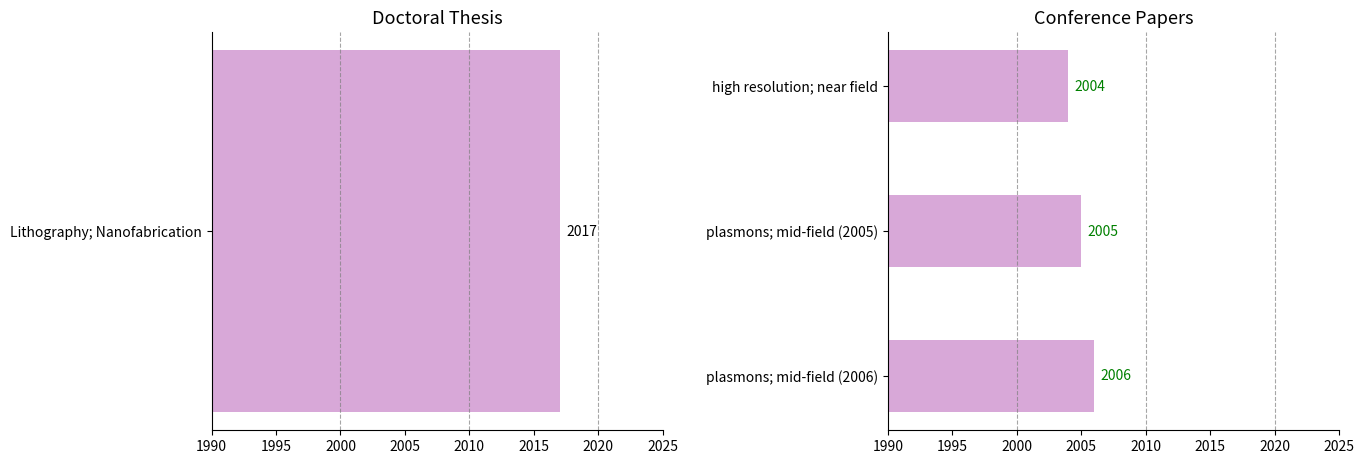

What is the sum of the values at plasmons; mid-field (2005) and high resolution; near field?

4009